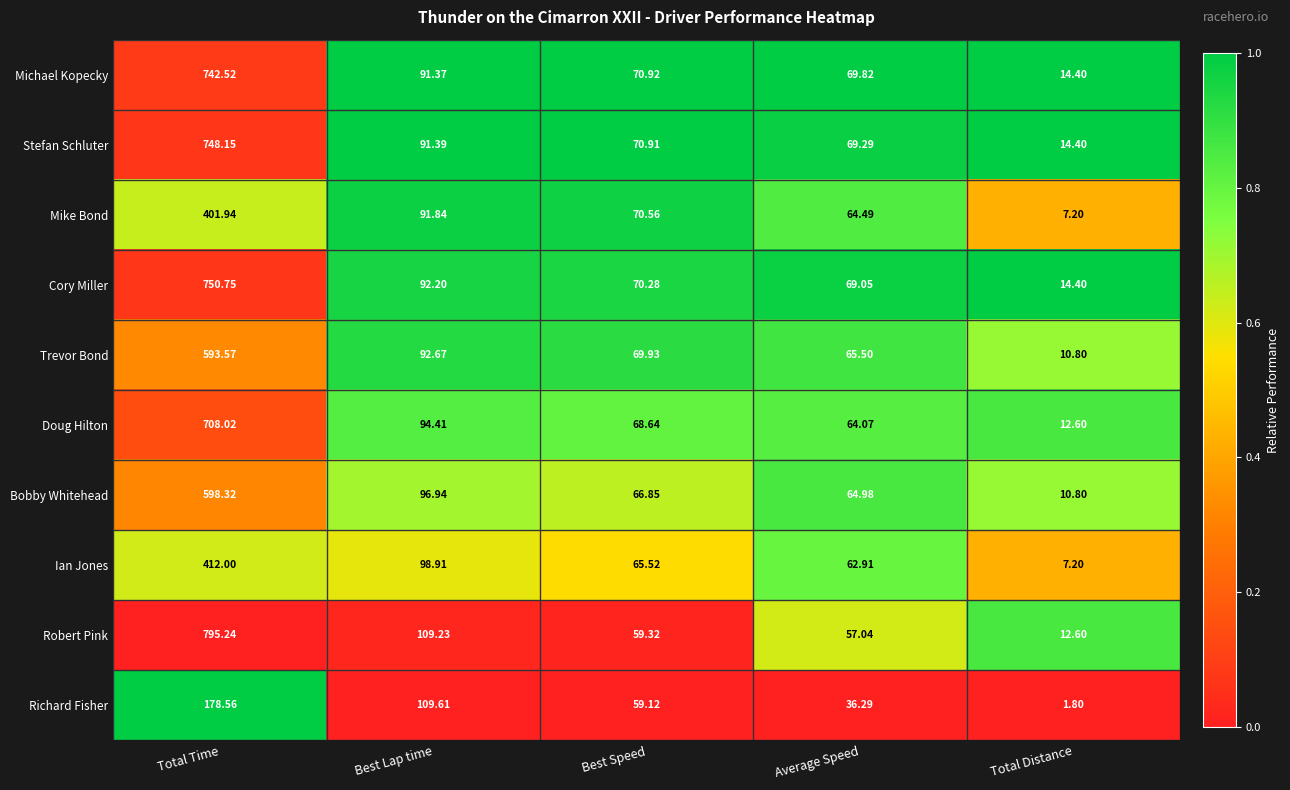

What is the total value across all series at Total Time?

5929.1